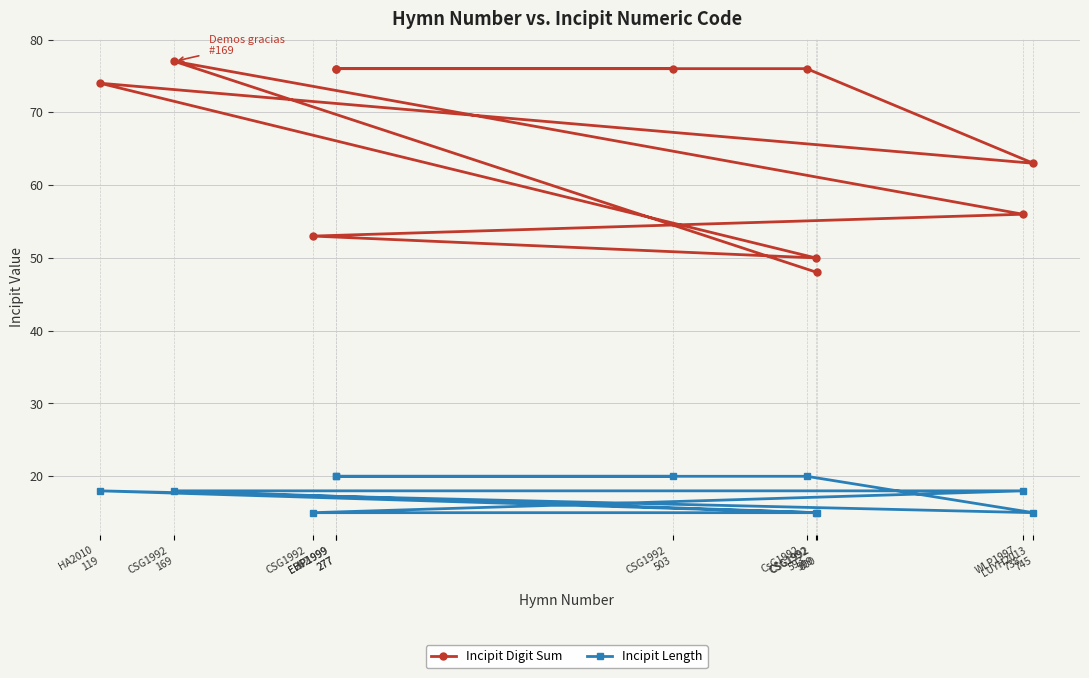

True or false: Incipit Length and Incipit Digit Sum cross at least once.

False